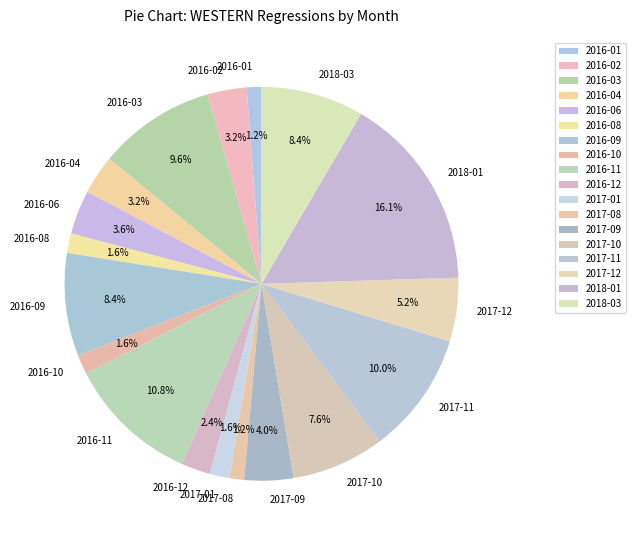

To the nearest percent, what is the difference between the largest and smallest slice percentages?

15%